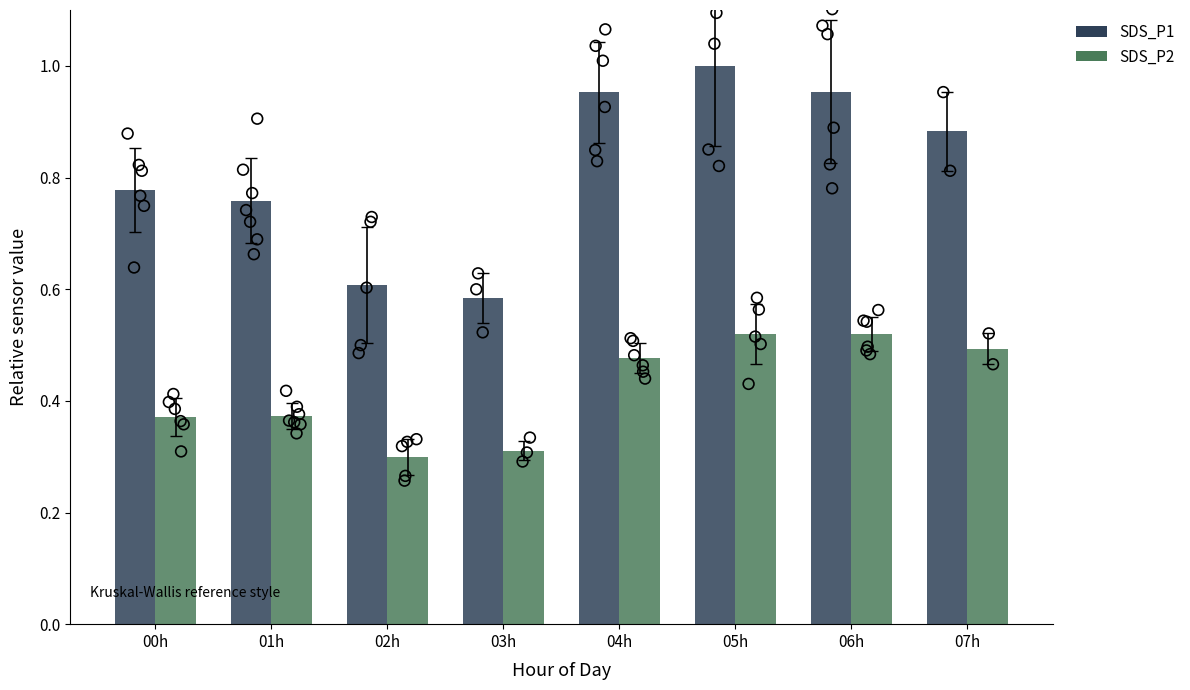

What are all the series names shown in the legend?

SDS_P1, SDS_P2